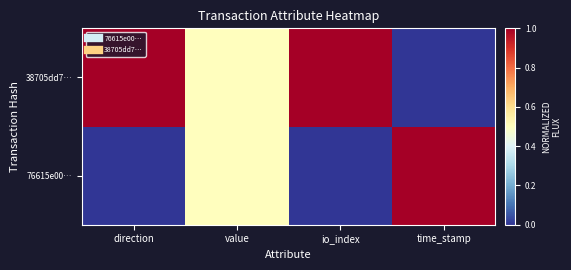

Count the number of categories in the chart.

4